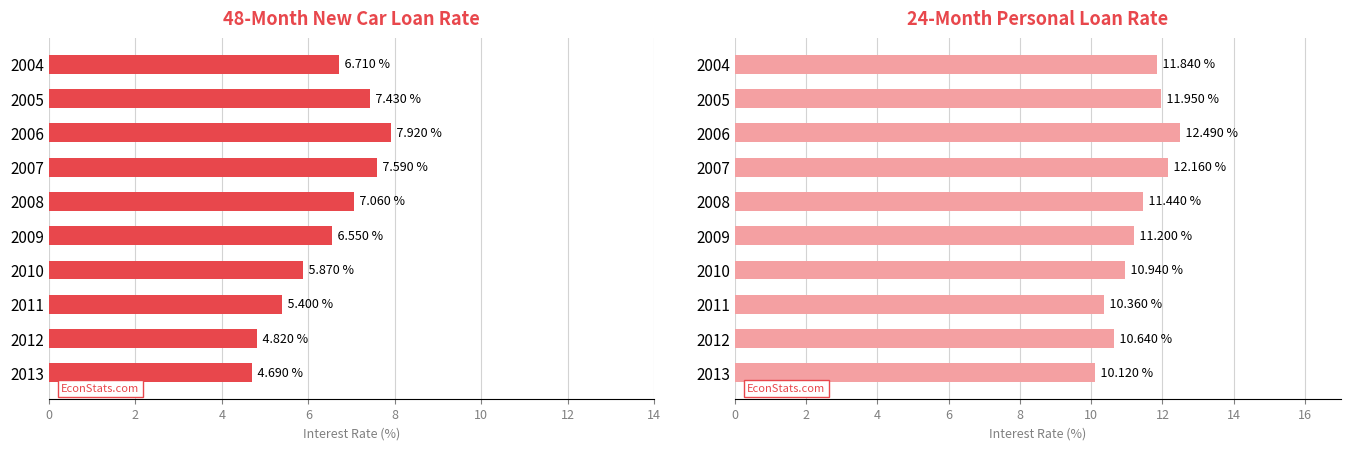

List the series in order of their peak value, highest first.

24-month personal rate, 48-month new car rate